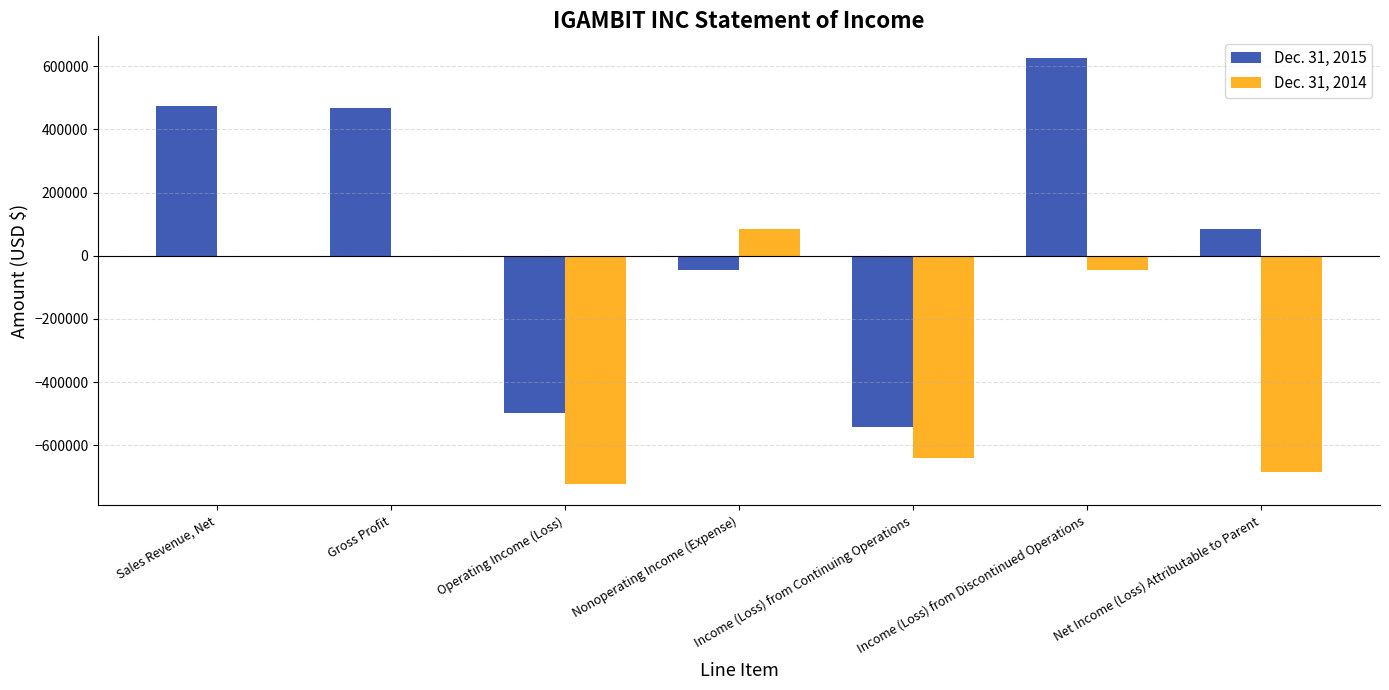

What is the sum of the Dec. 31, 2015 values at Income (Loss) from Continuing Operations and Income (Loss) from Discontinued Operations?

83809